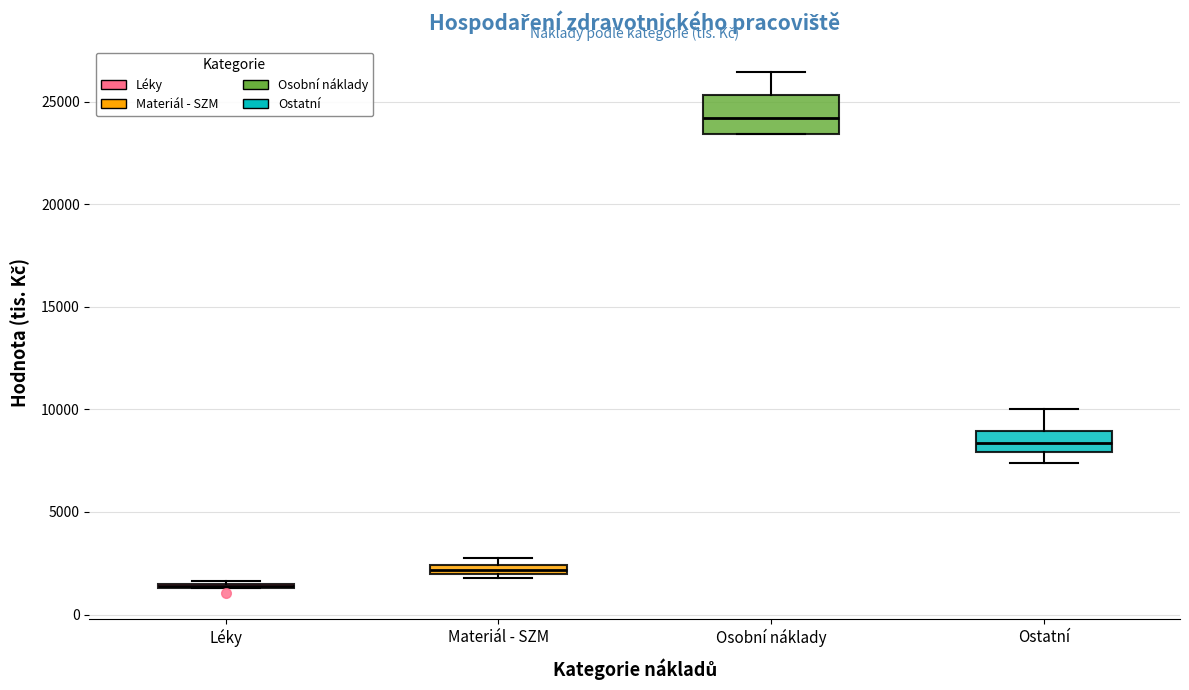

Where is the upper edge of the box for Ostatní on the y-axis? The values are not printed on the chart, so give them approximately, as read against the axis.

9000